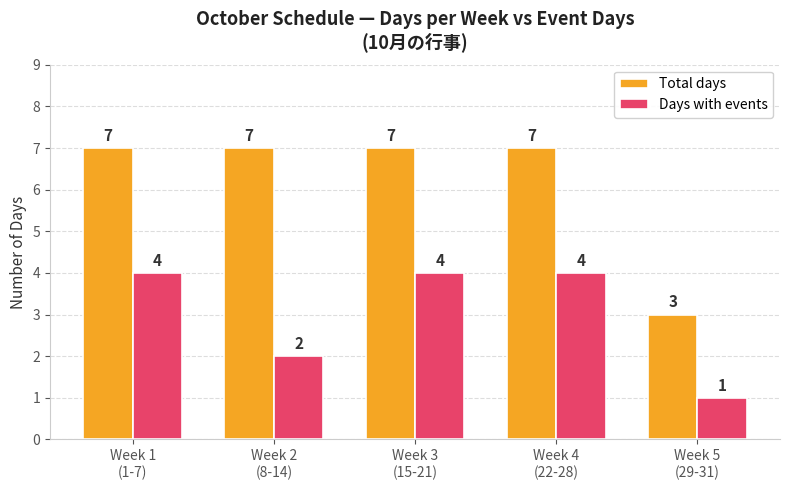

What is the sum of all Days with events values?

15